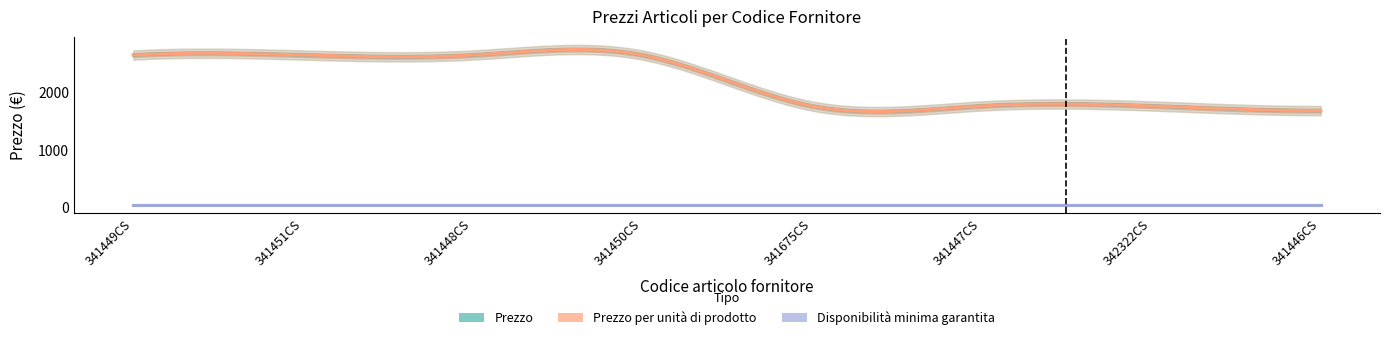

At which category is the sum across all series the highest?

341449CS